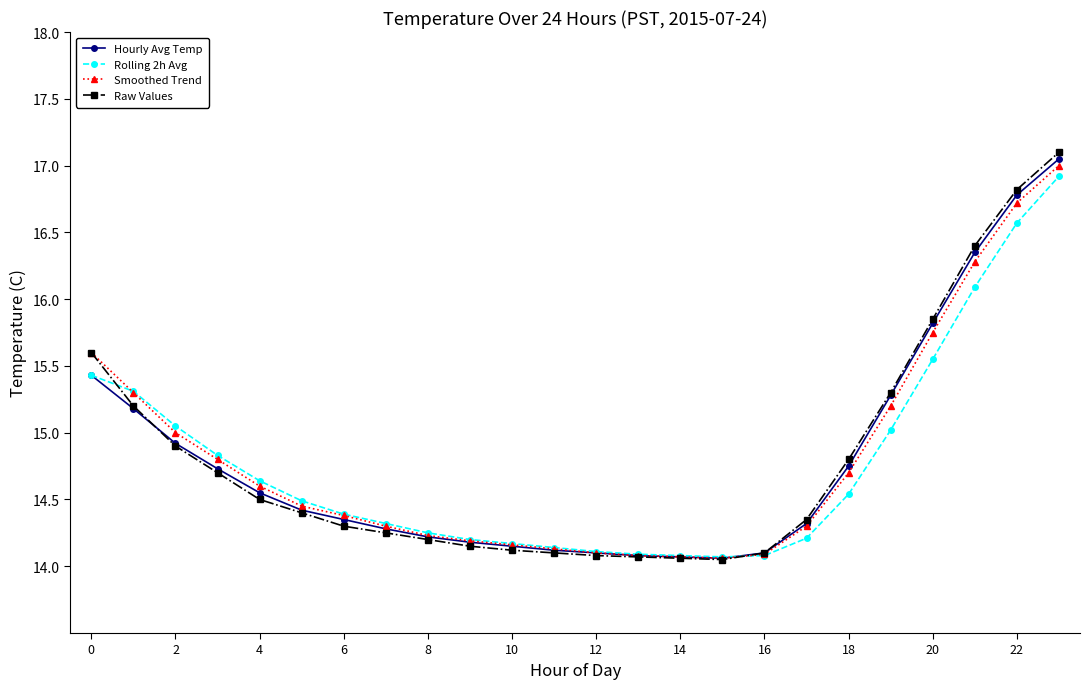

What is the value of the Raw Values point at the 23rd from the left?

16.8